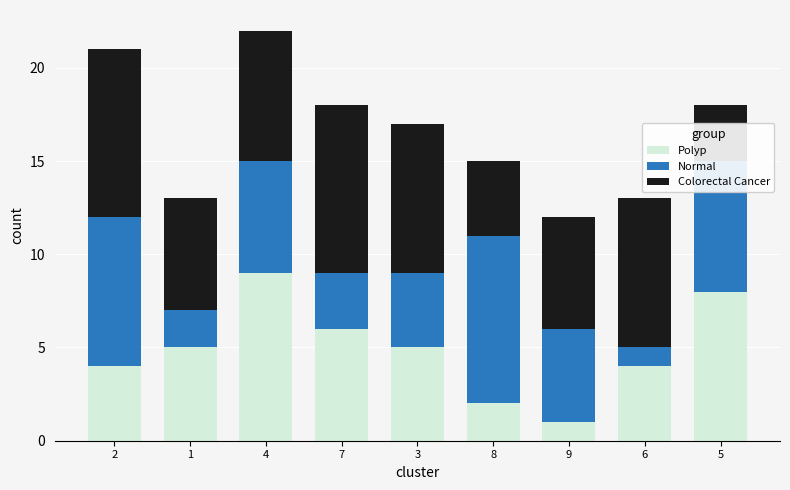

At which label does Polyp reach its peak?

4